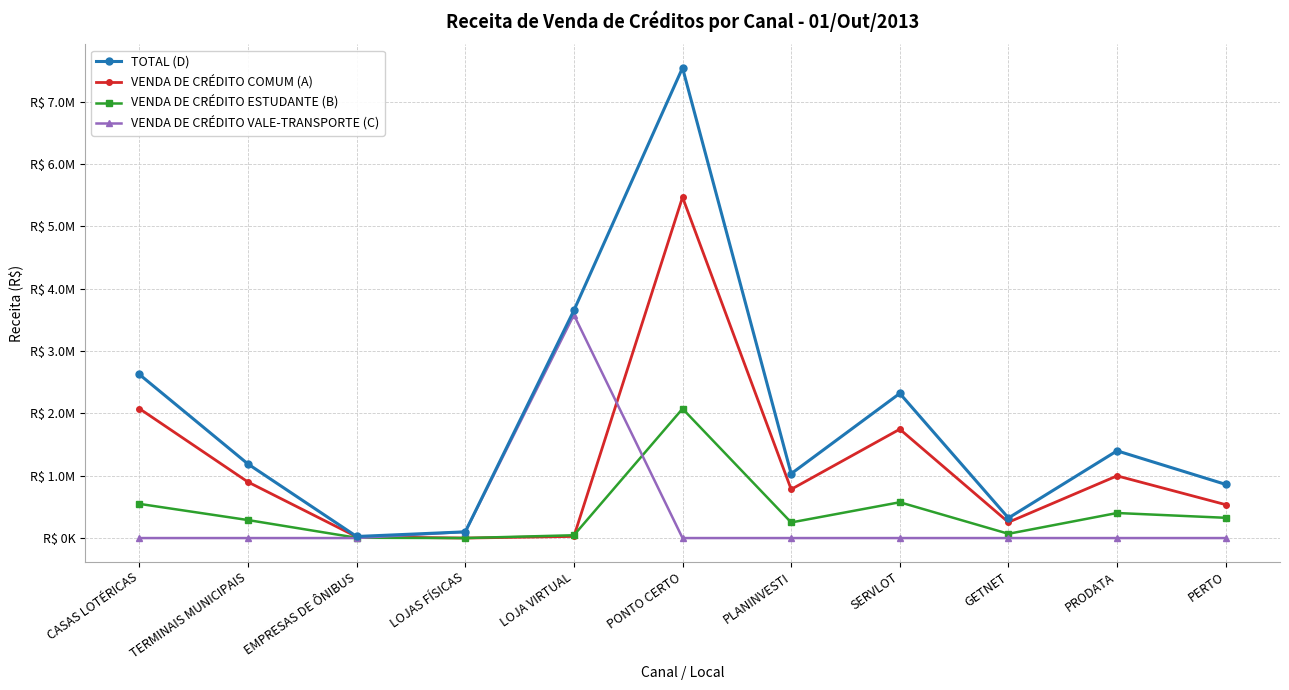

How many data points in VENDA DE CRÉDITO COMUM (A) are above 781603?

6